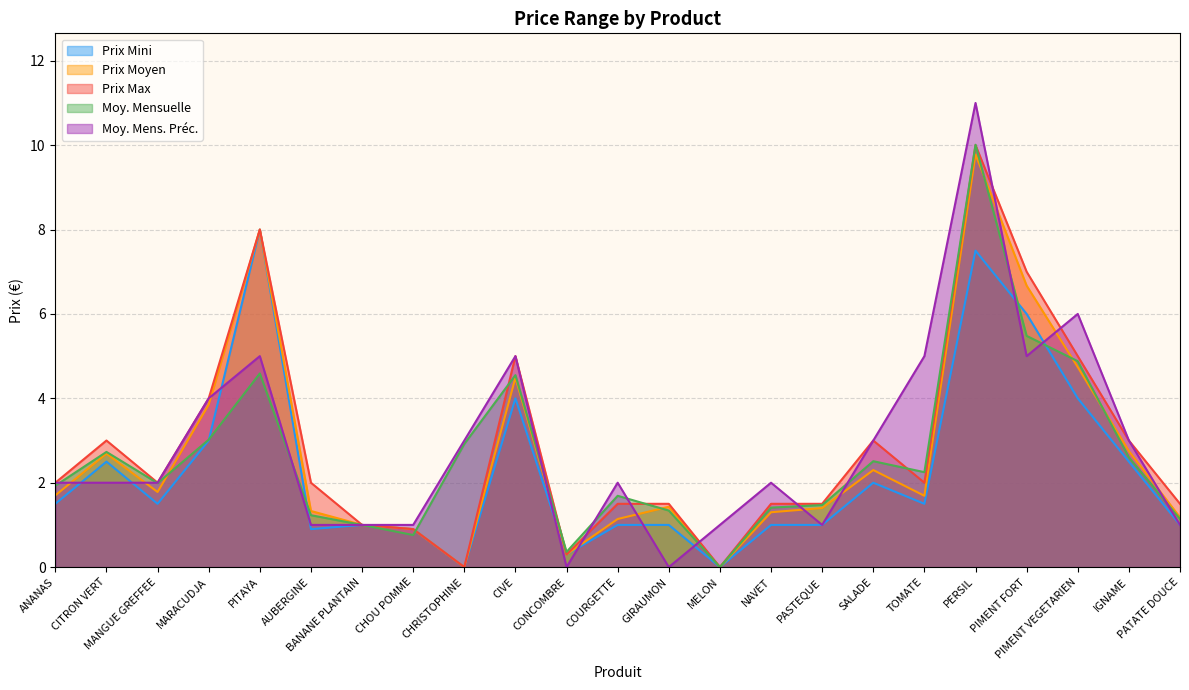

Where does the moy_mens_prec series first go above 2?

MARACUDJA